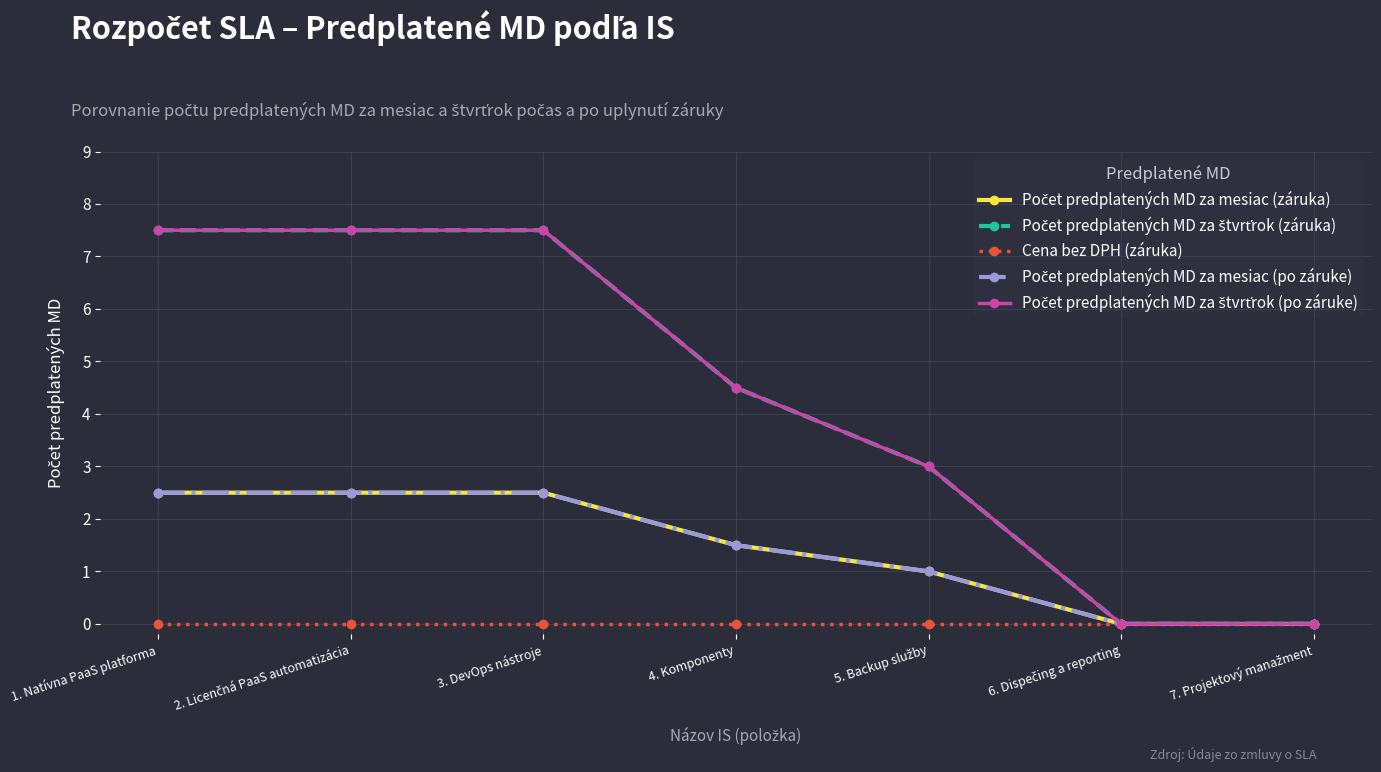

True or false: Počet predplatených MD za štvrťrok (po záruke) has a value of 11.3 at 3. DevOps nástroje.

False